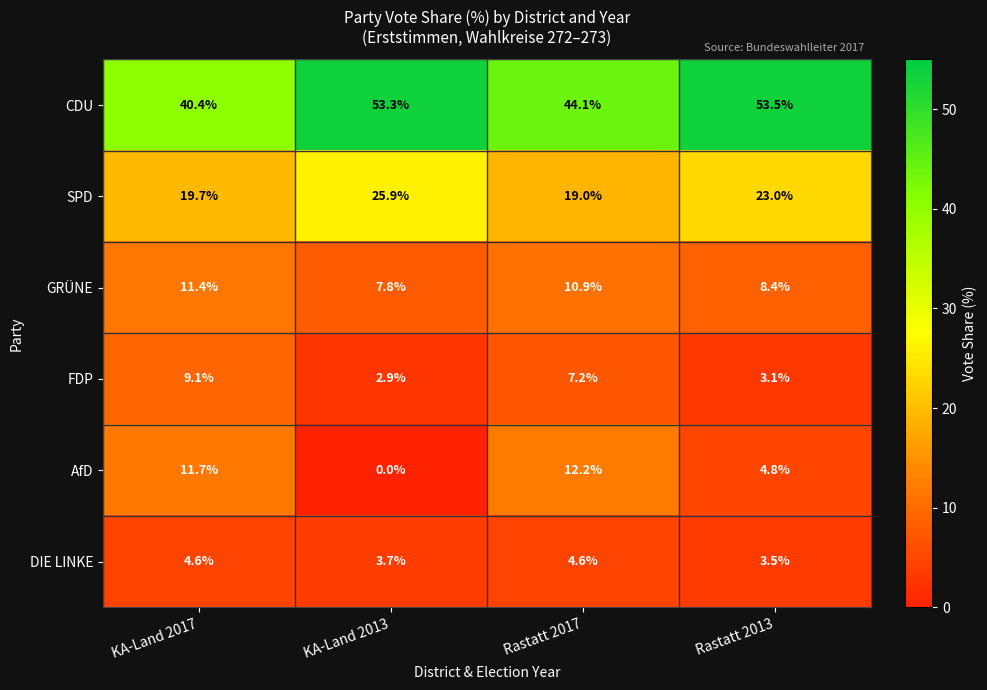

What is the difference between the second highest and minimum values in the AfD series?

11.7